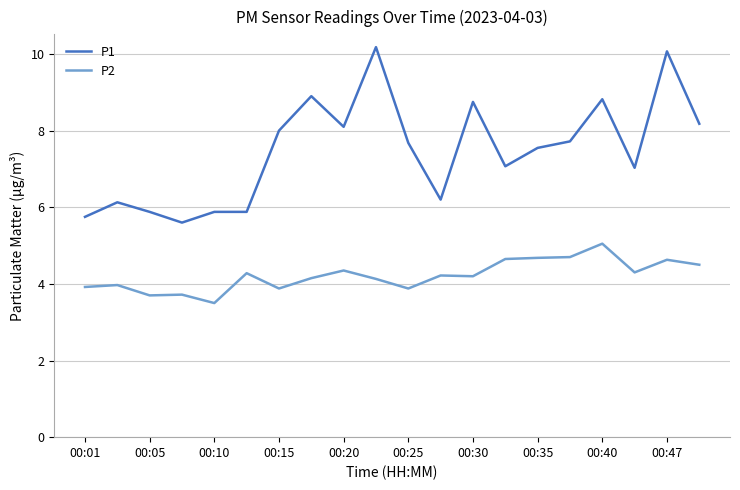

Rank the series by their maximum value, from lowest to highest.

P2, P1